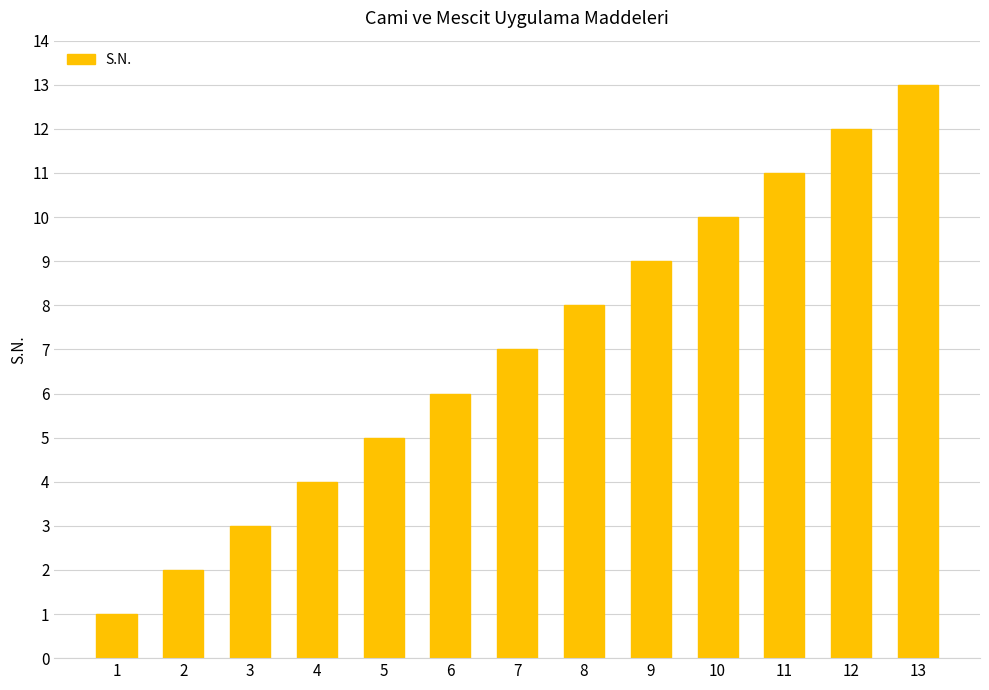

What is the sum of all values?

91